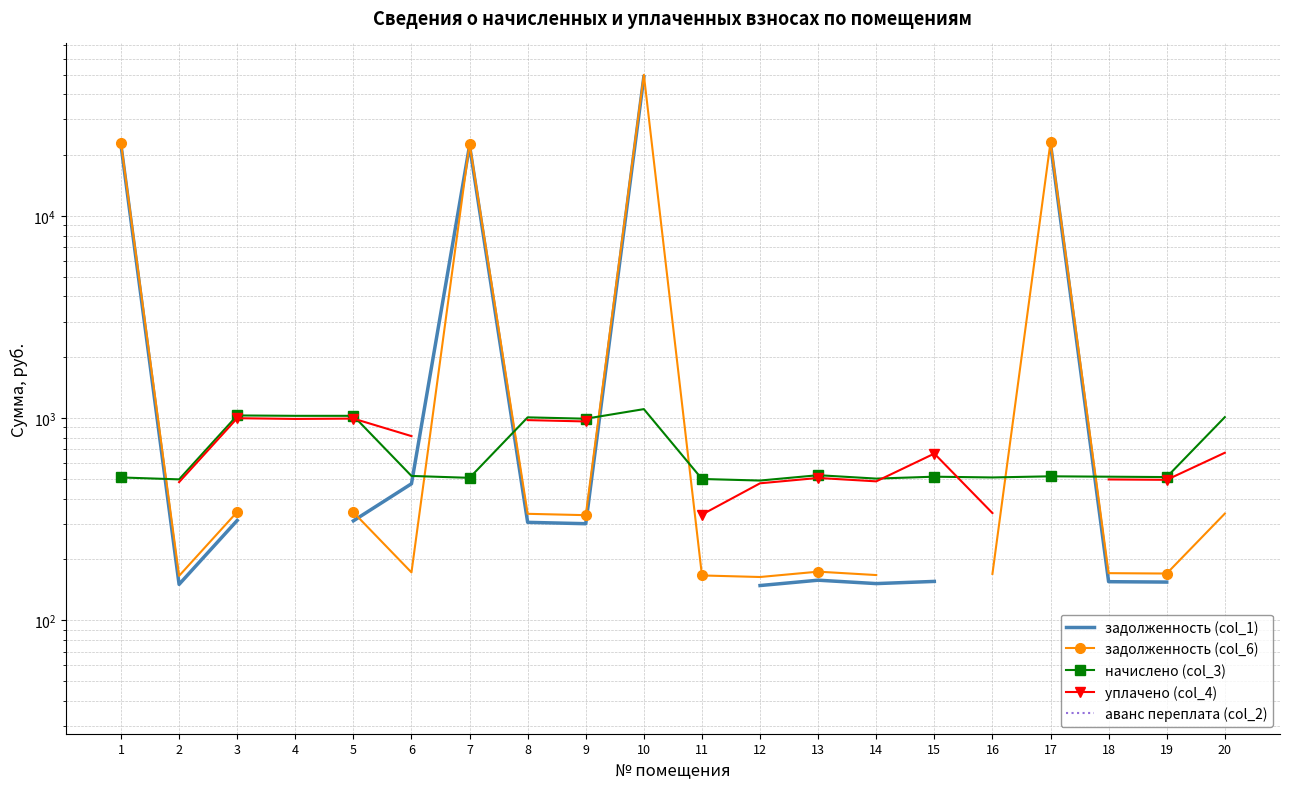

True or false: уплачено (col_4) and аванс переплата (col_2) cross at least once.

False